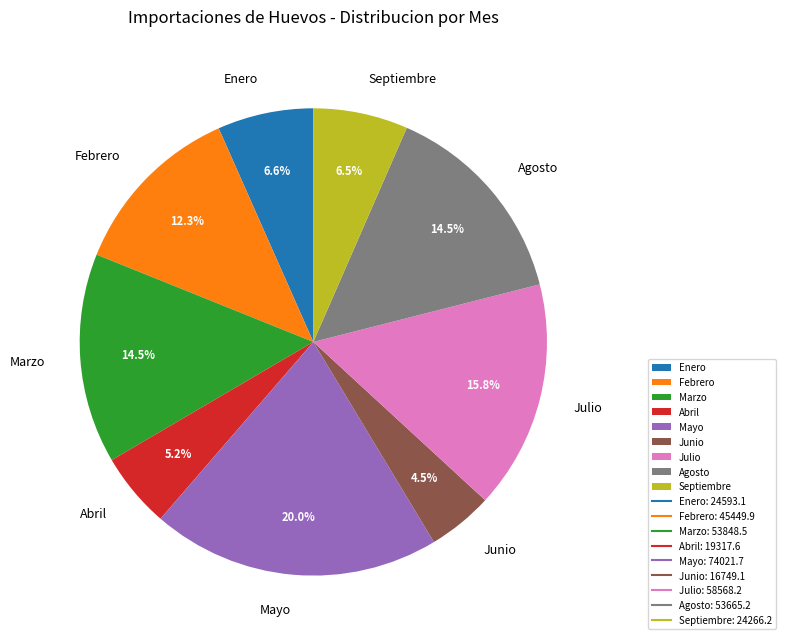

Does Julio represent more than half of the total?

No